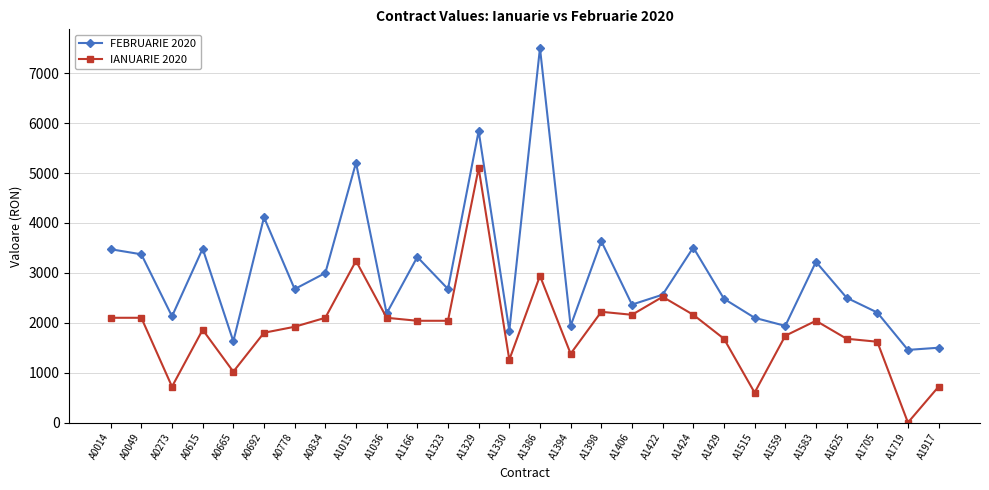

Rank the series at A1719 from lowest to highest value.

IANUARIE 2020, FEBRUARIE 2020